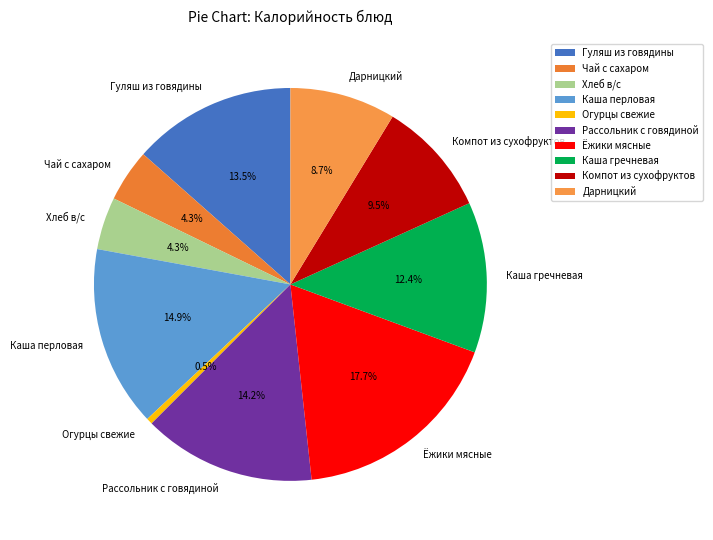

To the nearest percent, what is the combined percentage of Дарницкий and Ёжики мясные?

26%